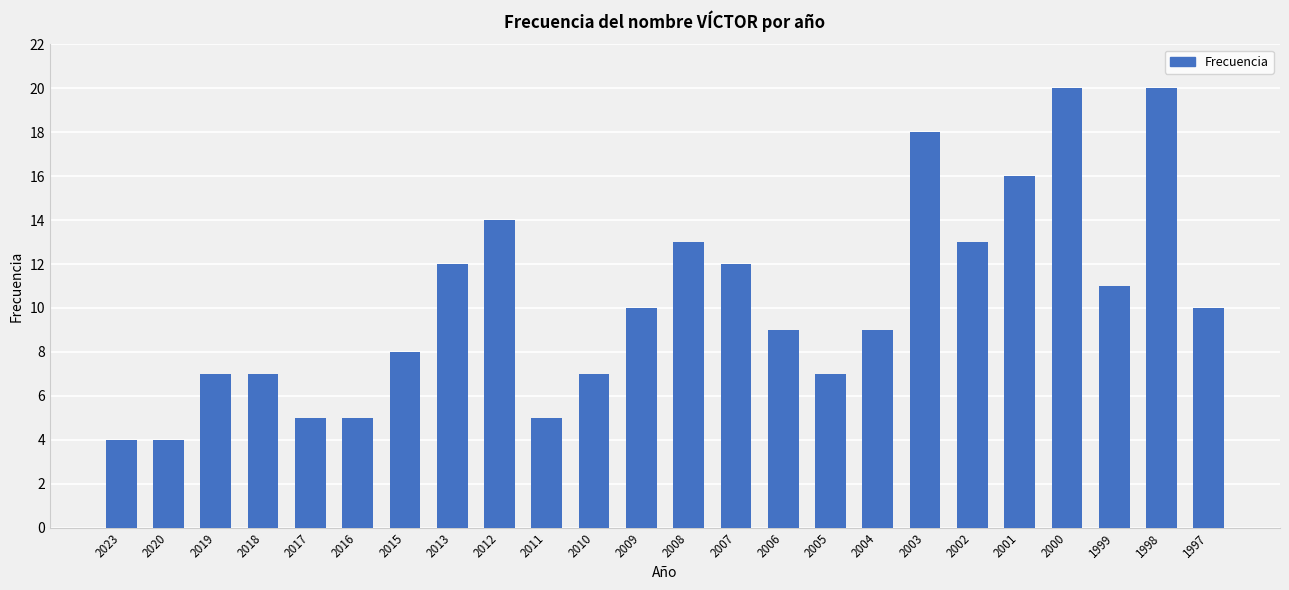

How many data points does each series have?

24